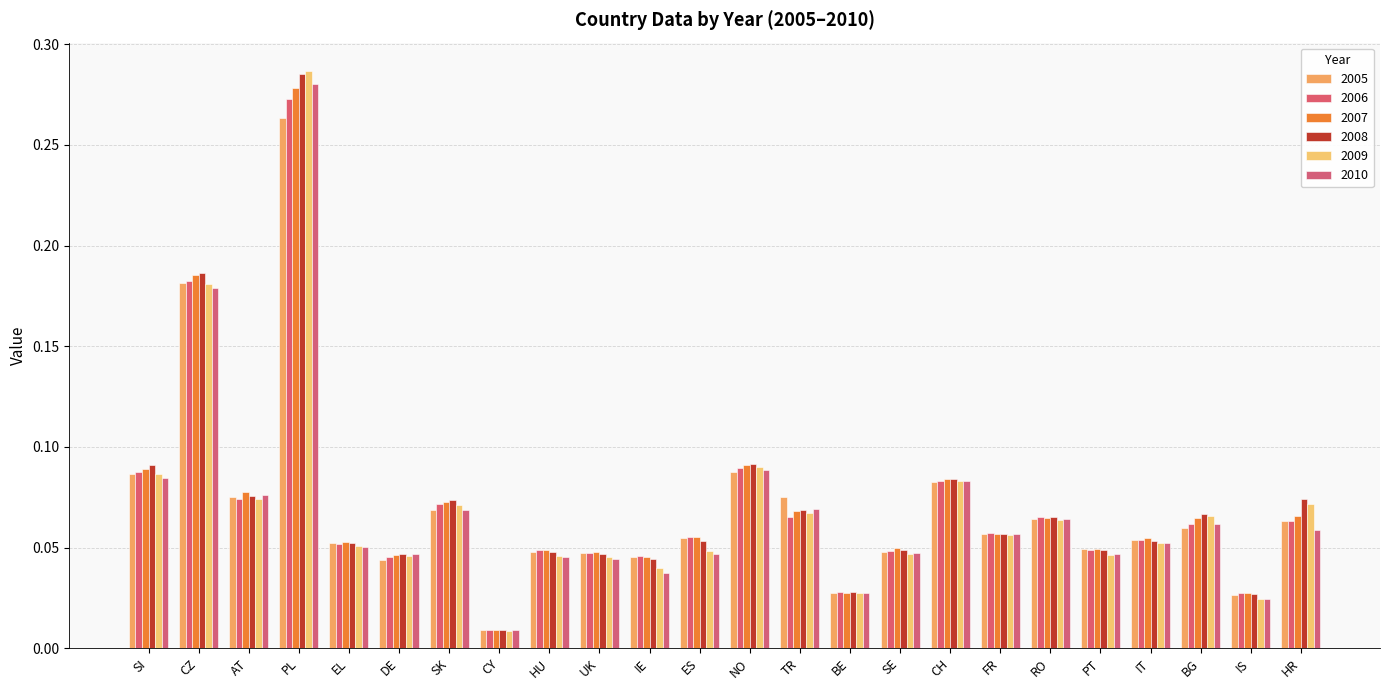

What is the value of the 2006 bar at the 21st from the left?

0.1